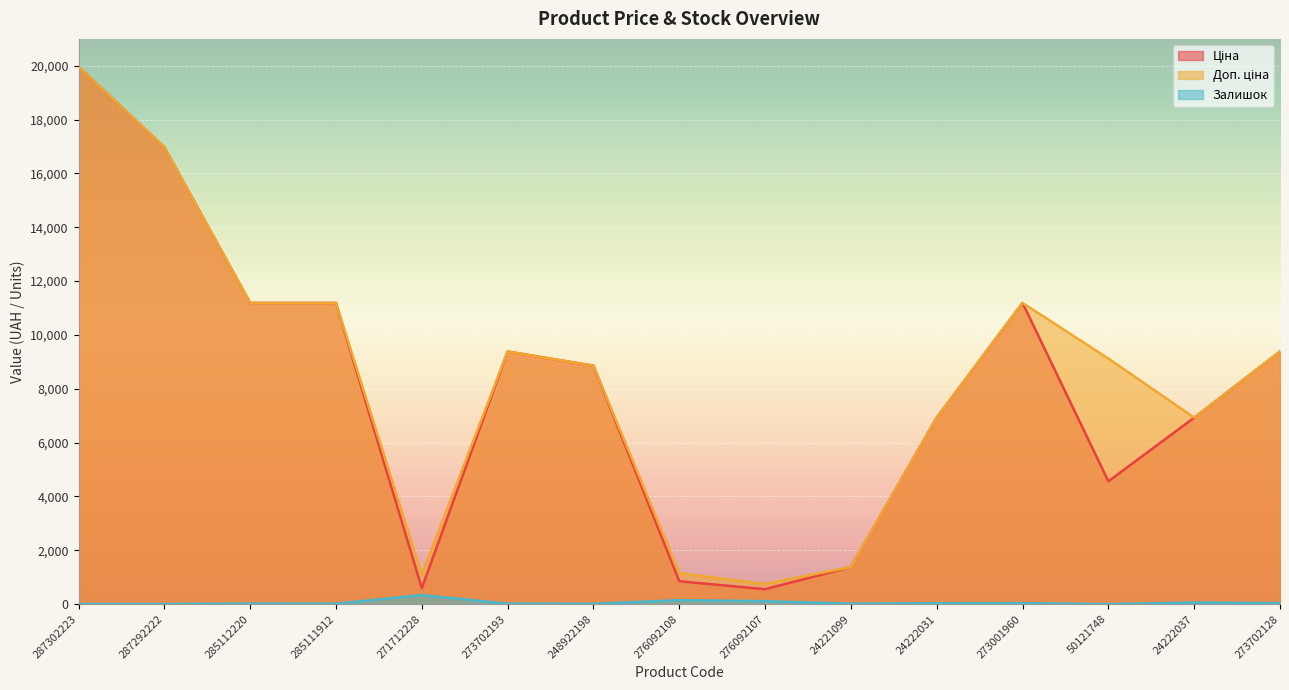

What are all the series names shown in the legend?

Ціна, Доп. ціна, Залишок